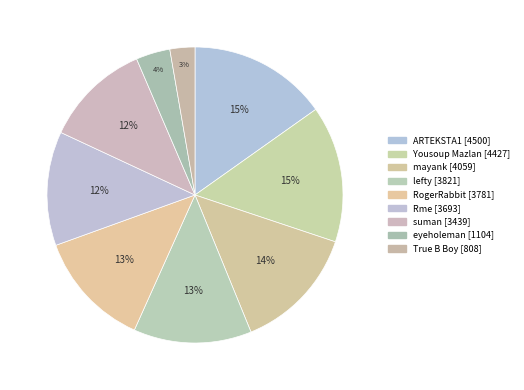

What is the change in value from Yousoup Mazlan to mayank?

-368